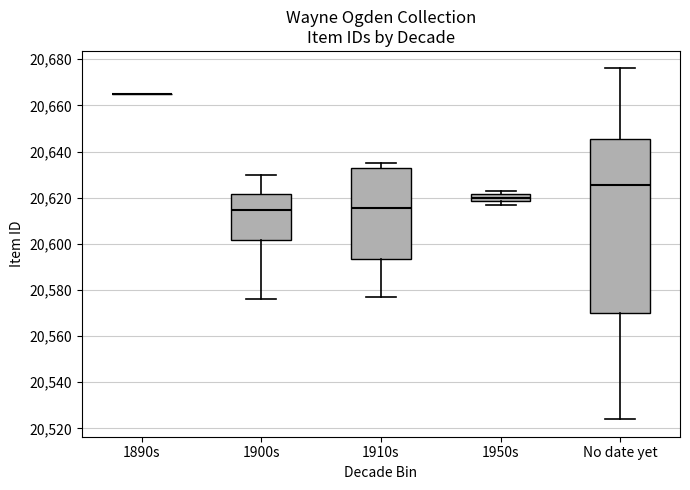

Where does the upper whisker of the box for 1910s end on the y-axis? The values are not printed on the chart, so give them approximately, as read against the axis.

20636